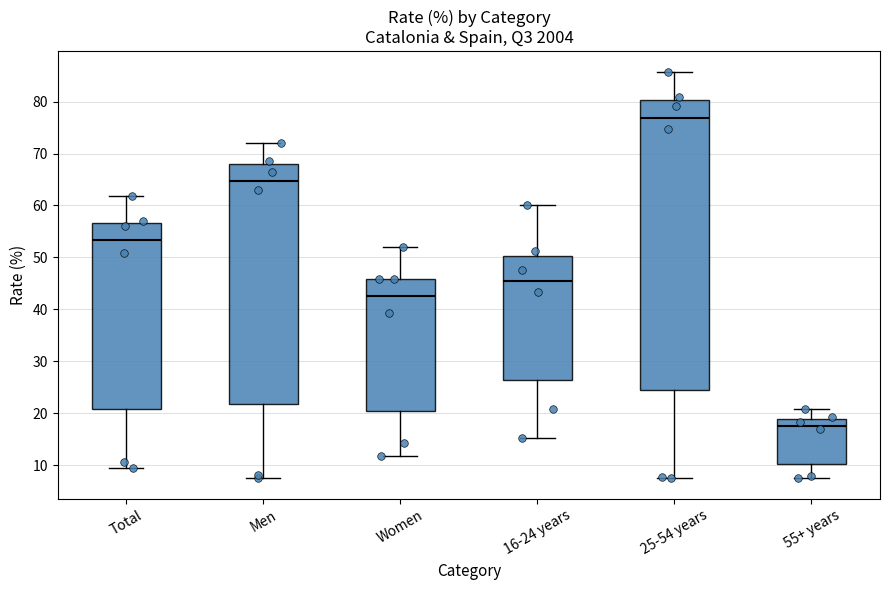

Which box's median line is the lowest?

55+ years